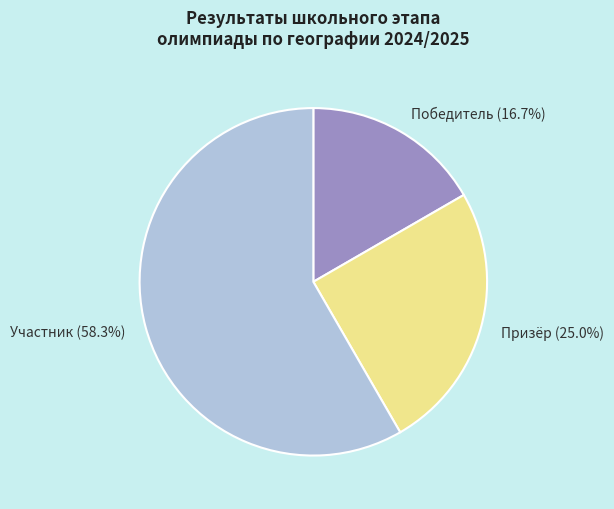

To the nearest percent, what percentage of the pie is Победитель?

17%